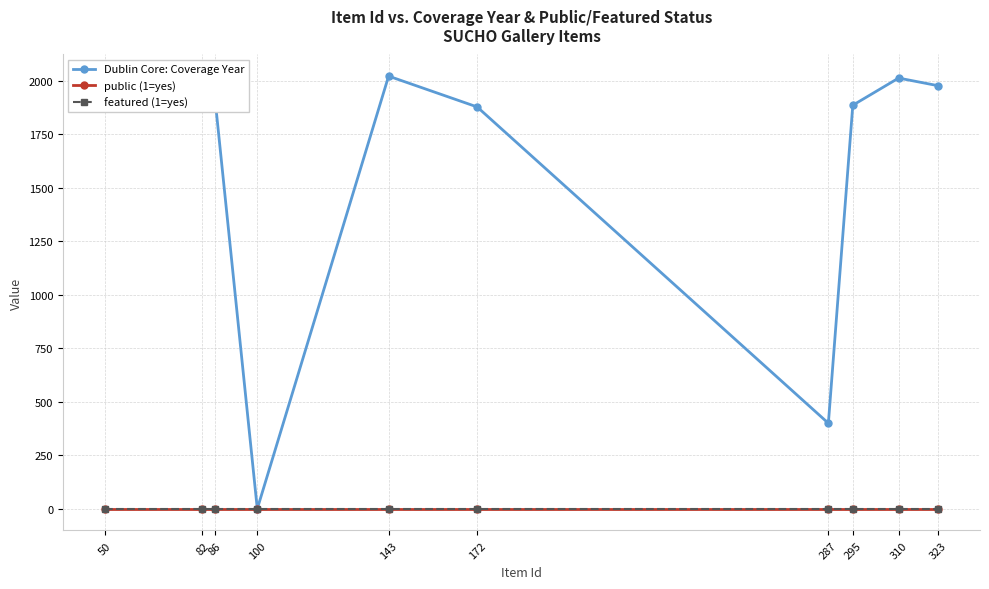

What is the total value across all series at 100?

1